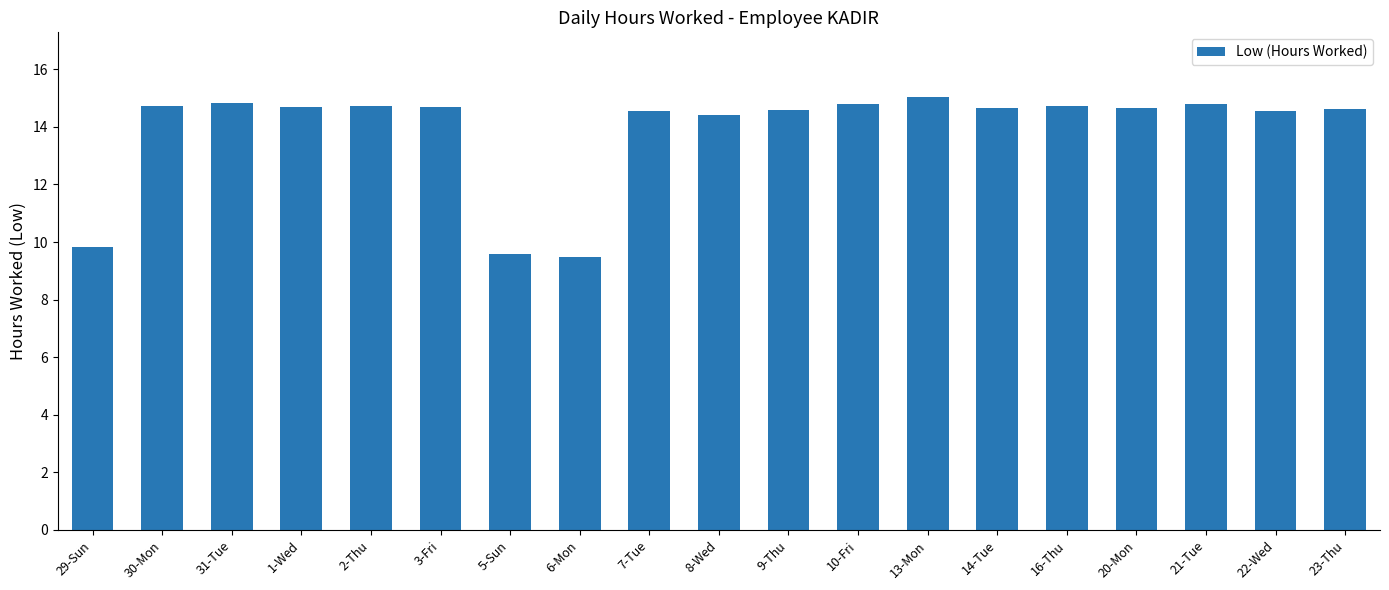

Where does the data first go above 14?

30-Mon